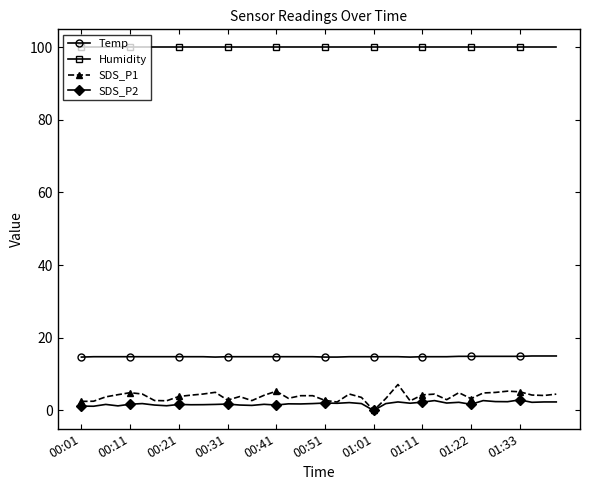

True or false: SDS_P1 and Temp cross at least once.

False